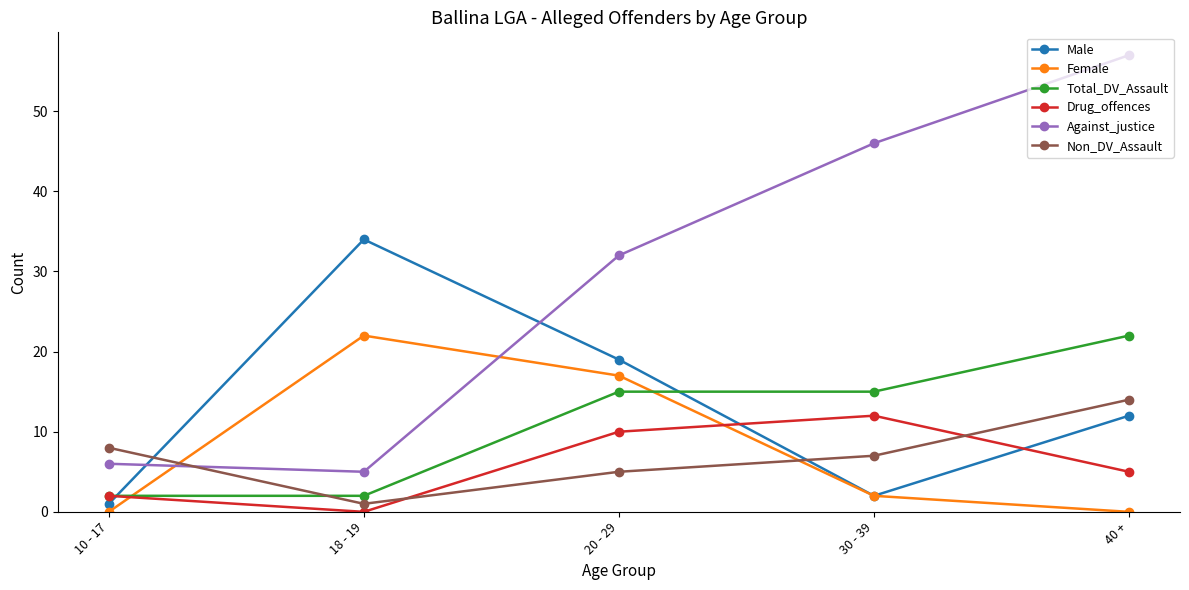

What is the value of the Drug_offences point at the 3rd from the left?

10